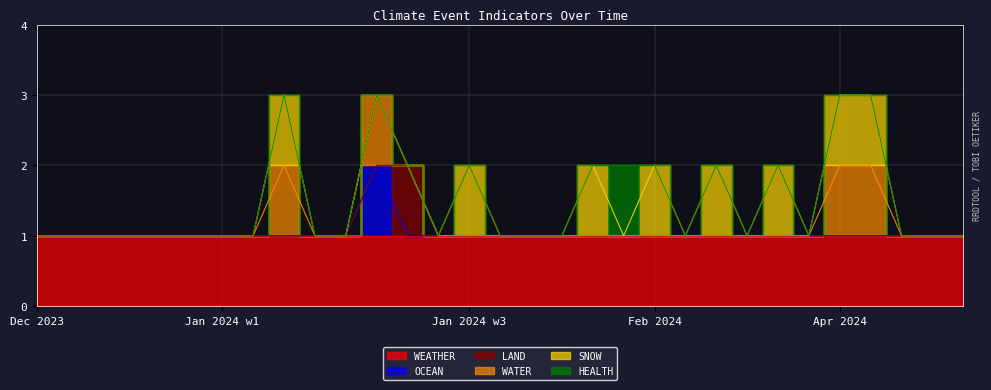

List the labels in order of WEATHER value, largest first.

2023-12-18, 2023-12-21, 2023-12-28, 2023-12-31, 2024-01-02, 2024-01-03, 2024-01-04, 2024-01-05, 2024-01-08, 2024-01-09, 2024-01-11, 2024-01-13, 2024-01-16, 2024-01-18, 2024-01-19, 2024-01-22, 2024-01-25, 2024-01-29, 2024-02-01, 2024-02-15, 2024-02-16, 2024-03-02, 2024-03-05, 2024-03-13, 2024-04-07, 2024-04-09, 2024-04-12, 2024-04-15, 2024-04-18, 2024-04-19, 2024-05-09